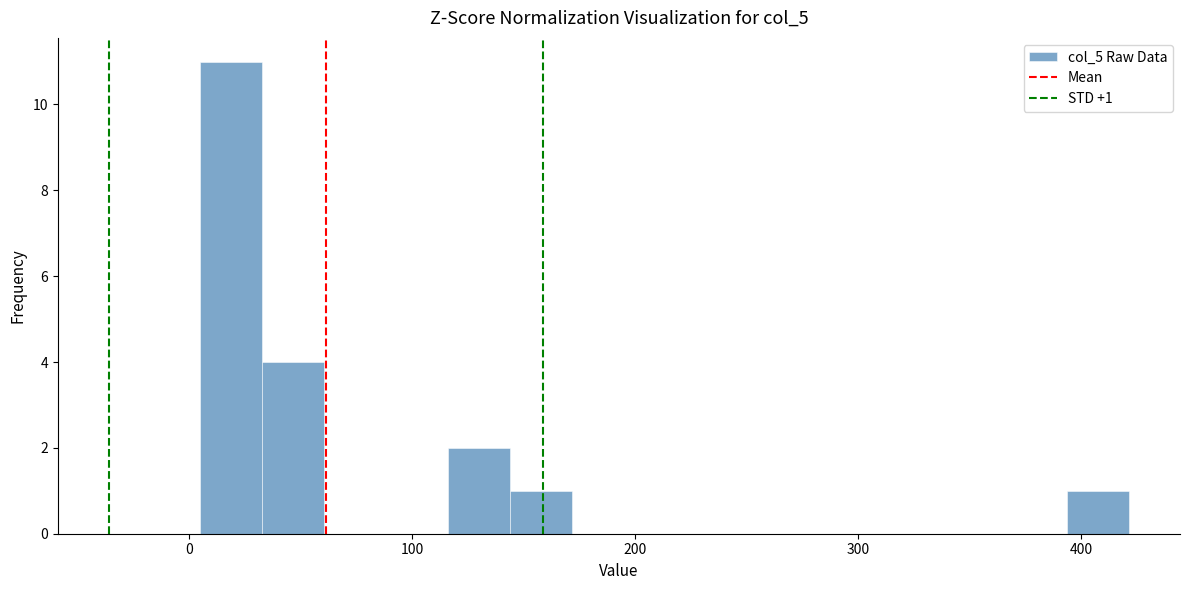

Around what value on the x-axis is the tallest bar? Give the approximate position of its centre, as read against the axis.

20